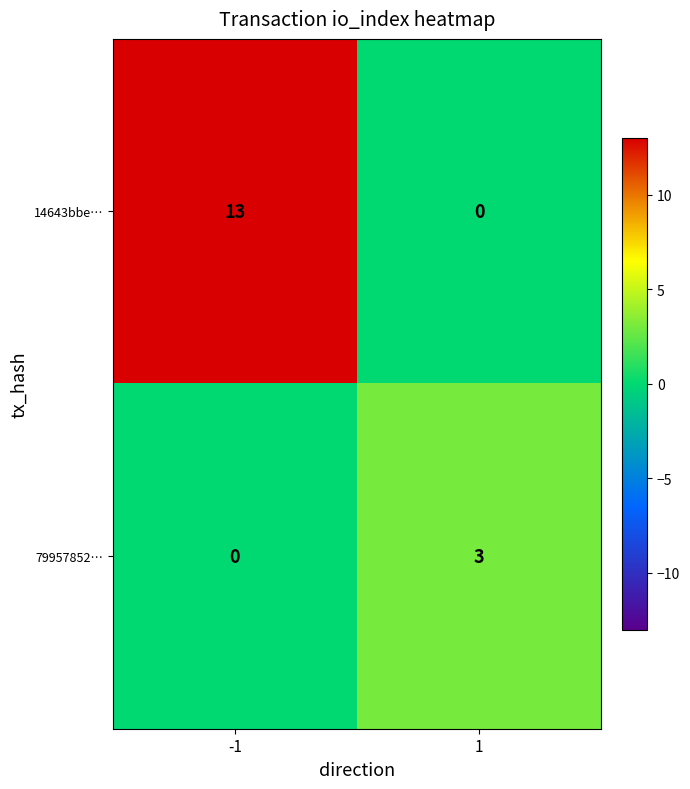

Count the number of data series in this chart.

2